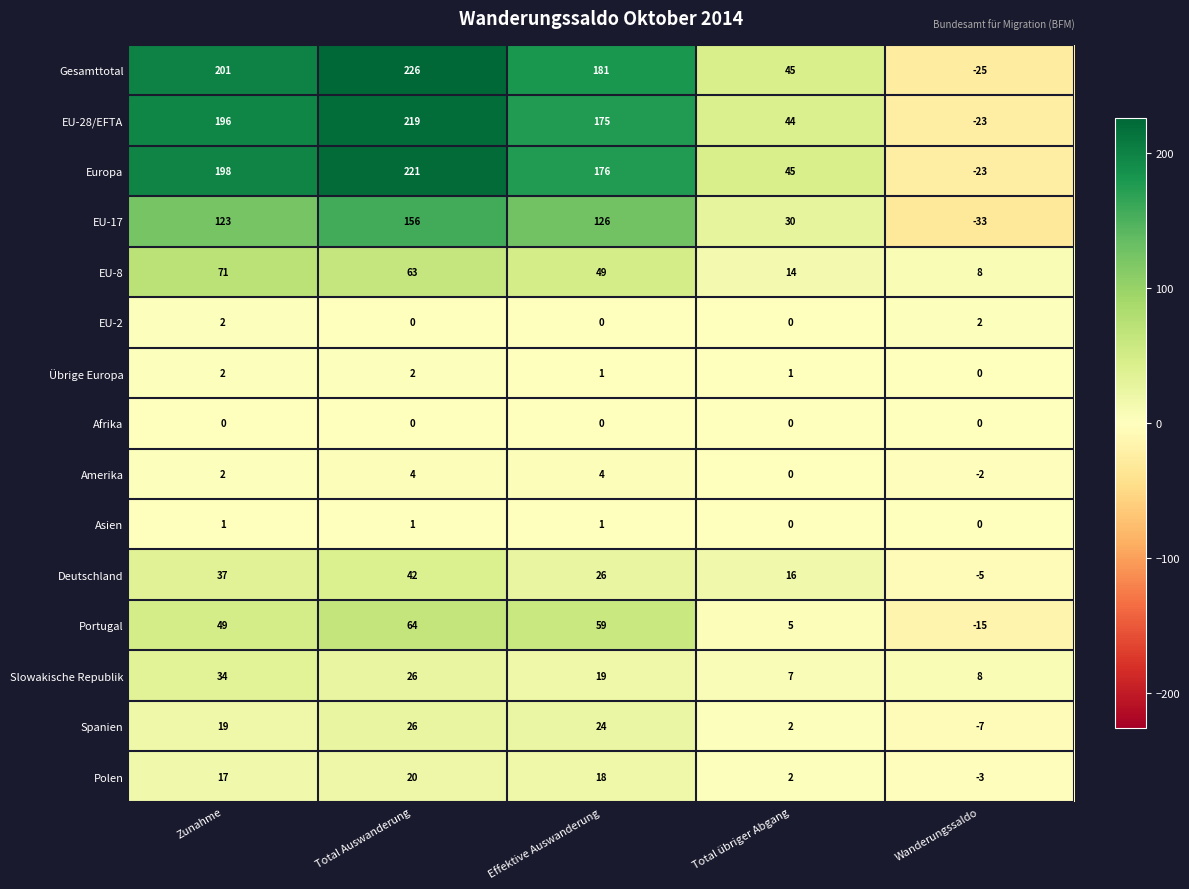

Which label corresponds to the largest value in the chart?

Total Auswanderung